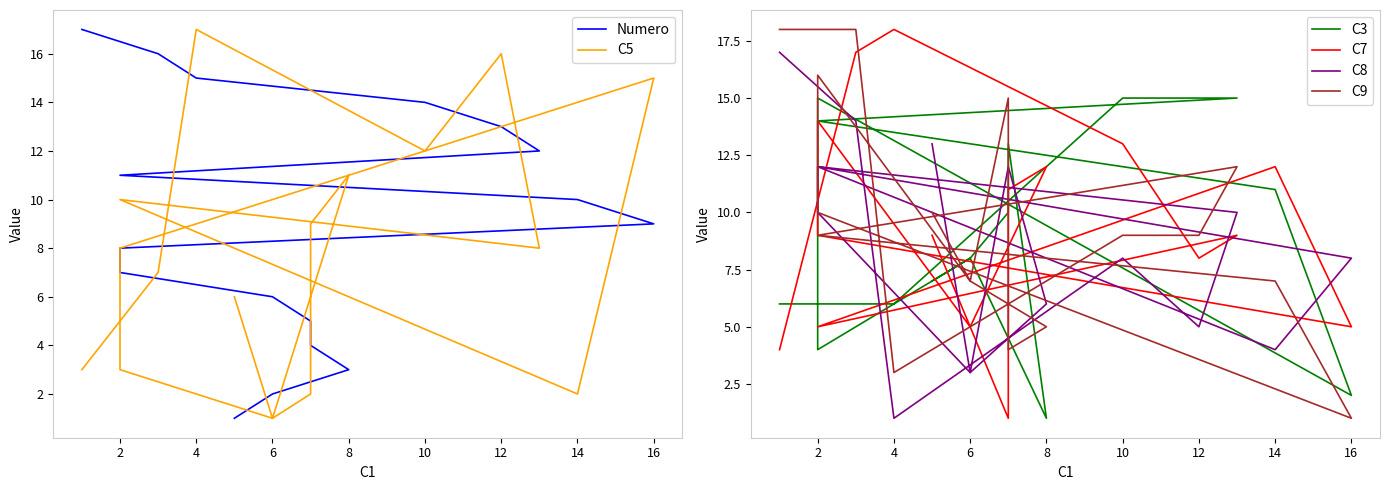

Is this an area chart (filled region under the line)?

No